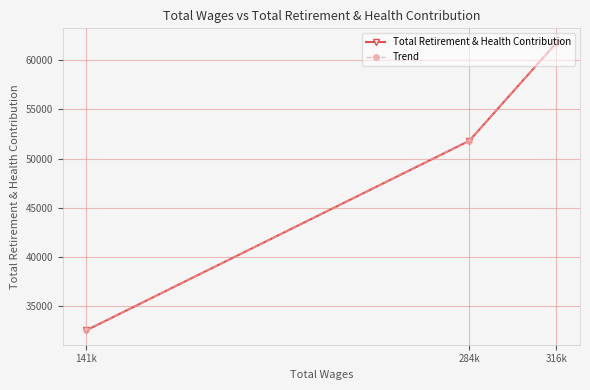

At 284k, list the series in order from largest to smallest.

Total Retirement & Health Contribution, Trend